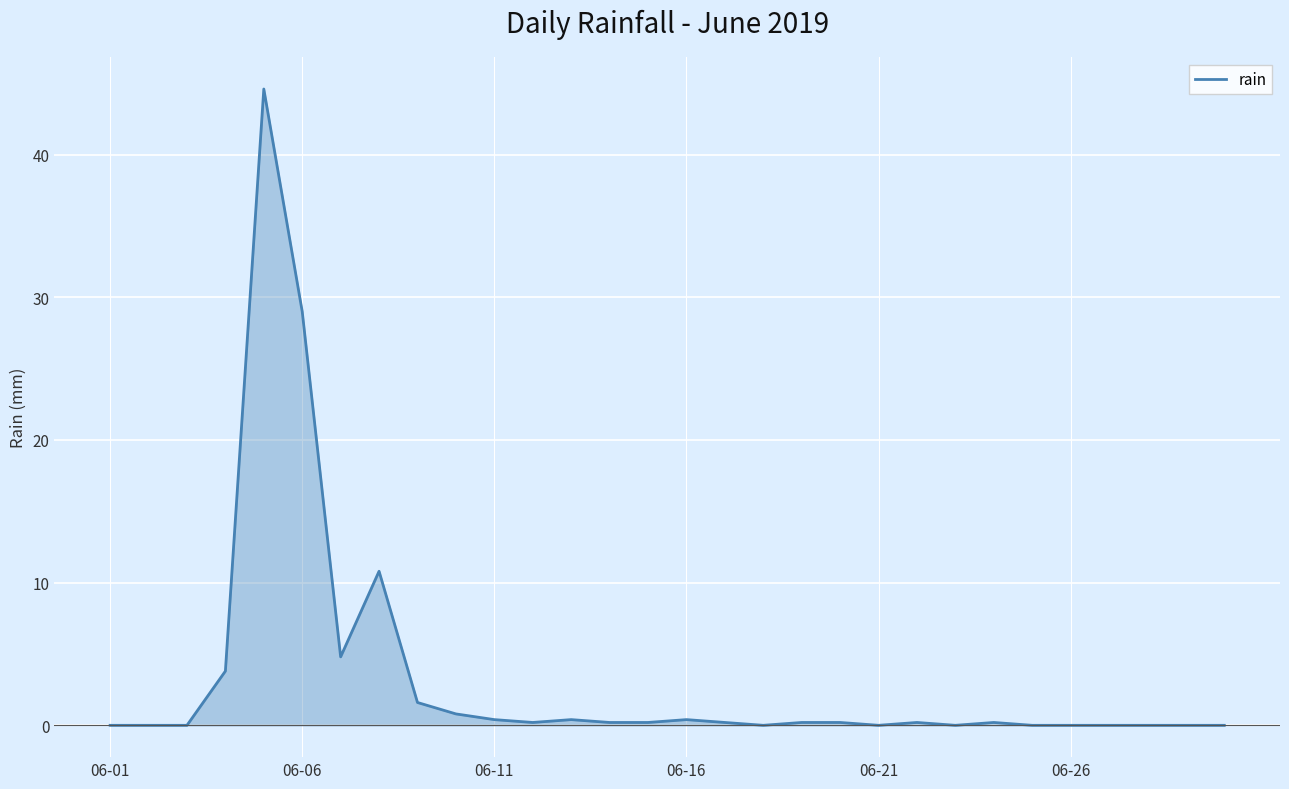

How many lines are shown in the chart?

1